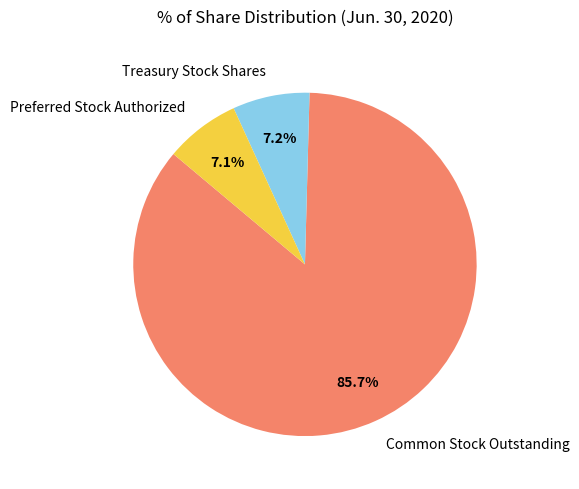

Which slice is the largest?

Common Stock Outstanding